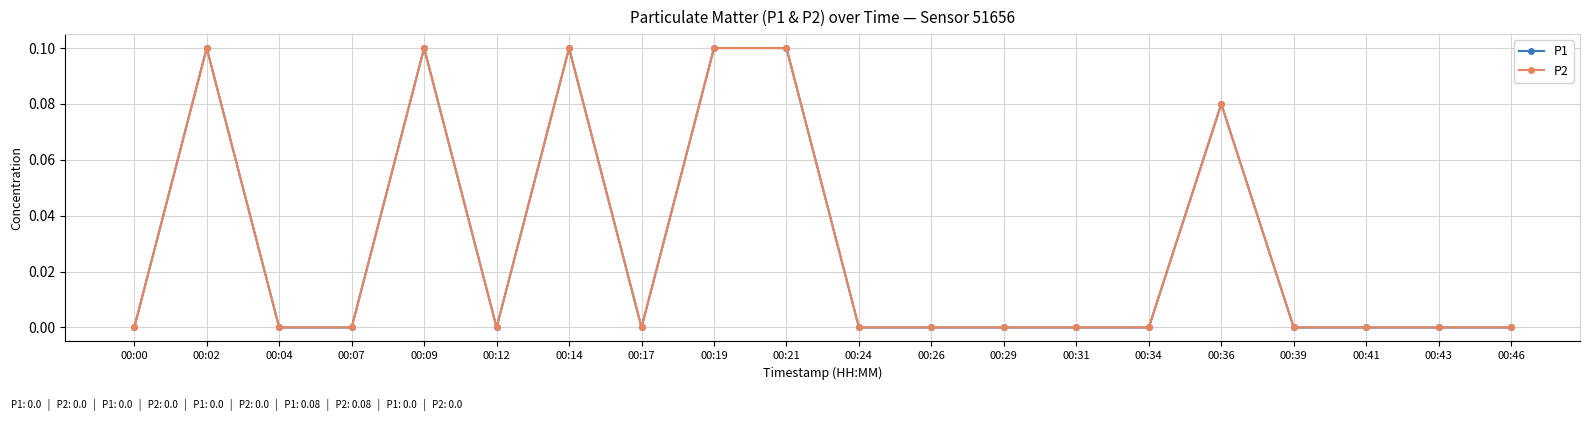

Does the chart have visible grid lines?

Yes